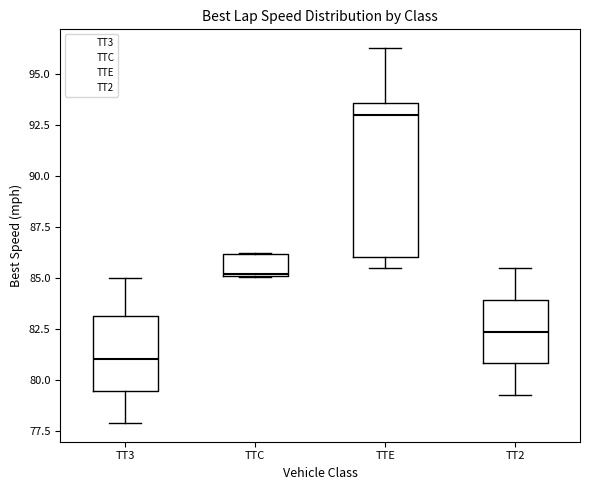

Comparing the boxes themselves (not the whiskers), which one is the tallest?

TTE